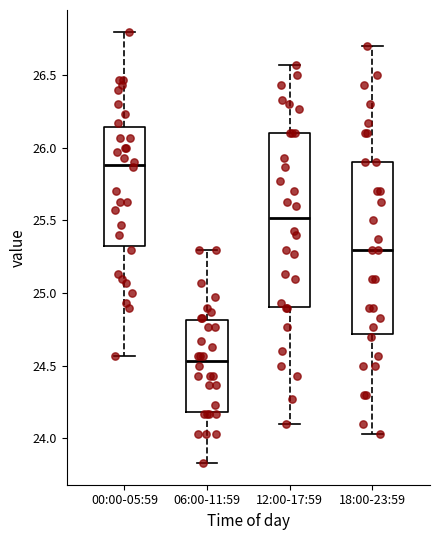

Which box has the highest median line?

00:00-05:59